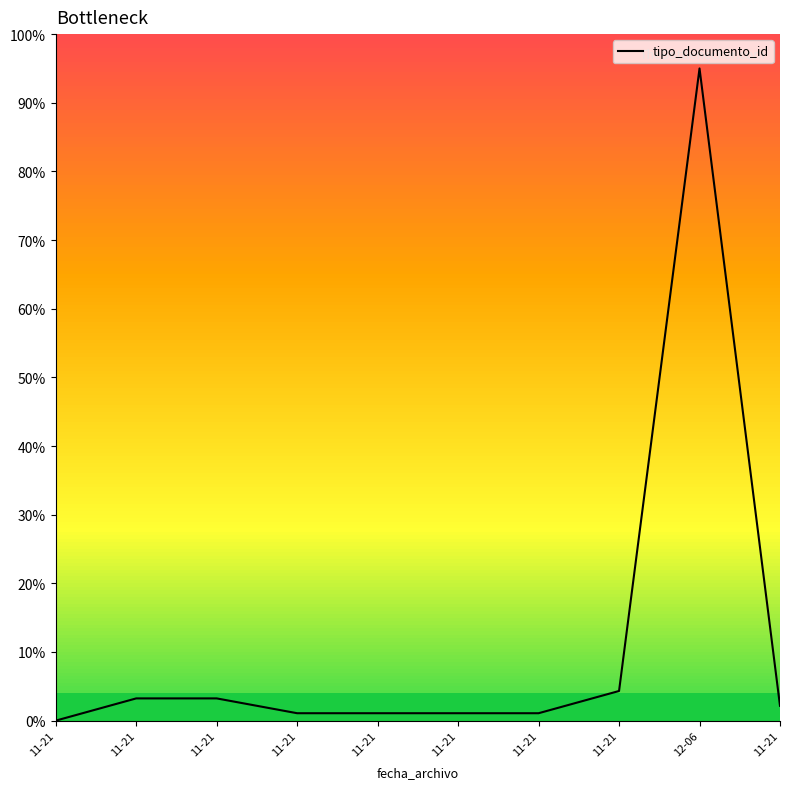

List the labels in order of value, smallest first.

11-21, 11-21, 11-21, 11-21, 11-21, 11-21, 11-21, 11-21, 11-21, 12-06